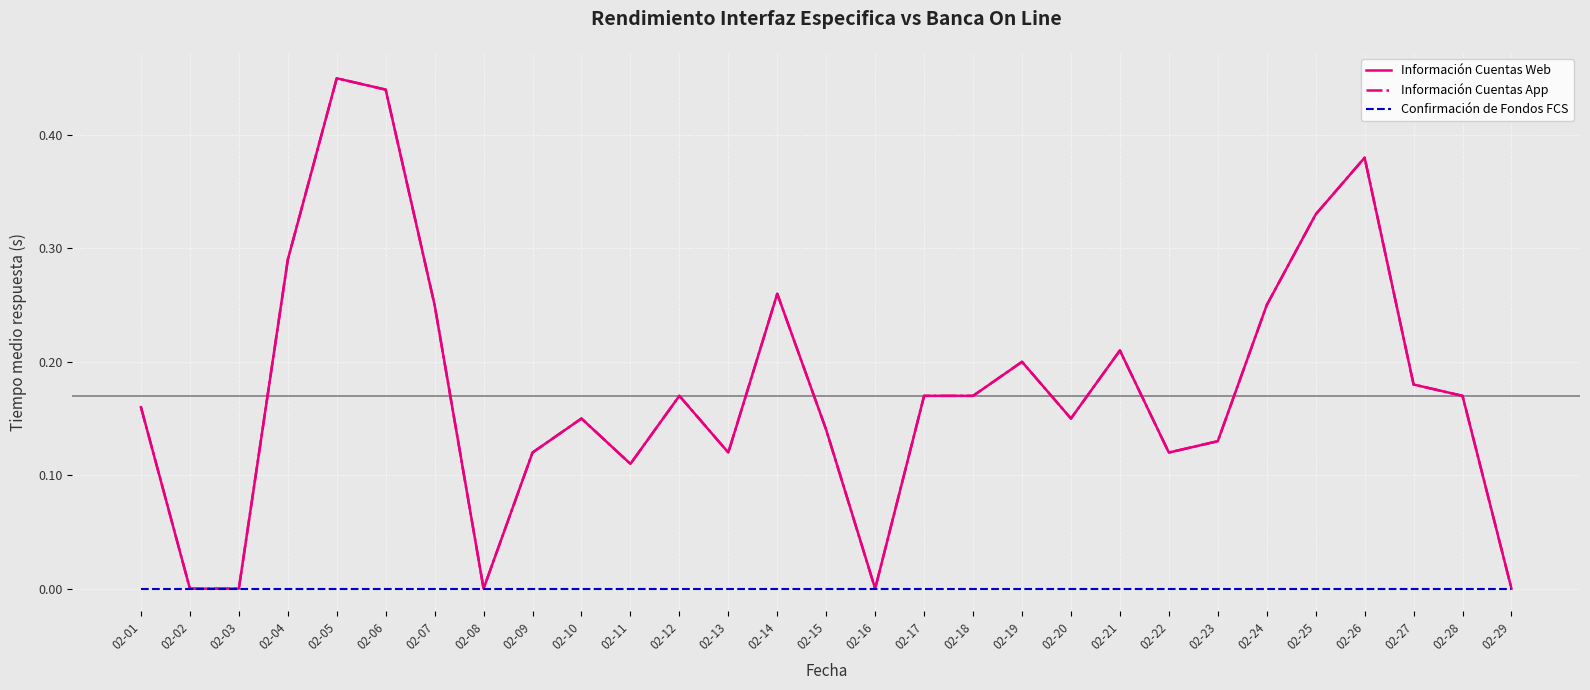

Rank the series by their maximum value, from lowest to highest.

Confirmación de Fondos FCS, Información Cuentas Web, Información Cuentas App